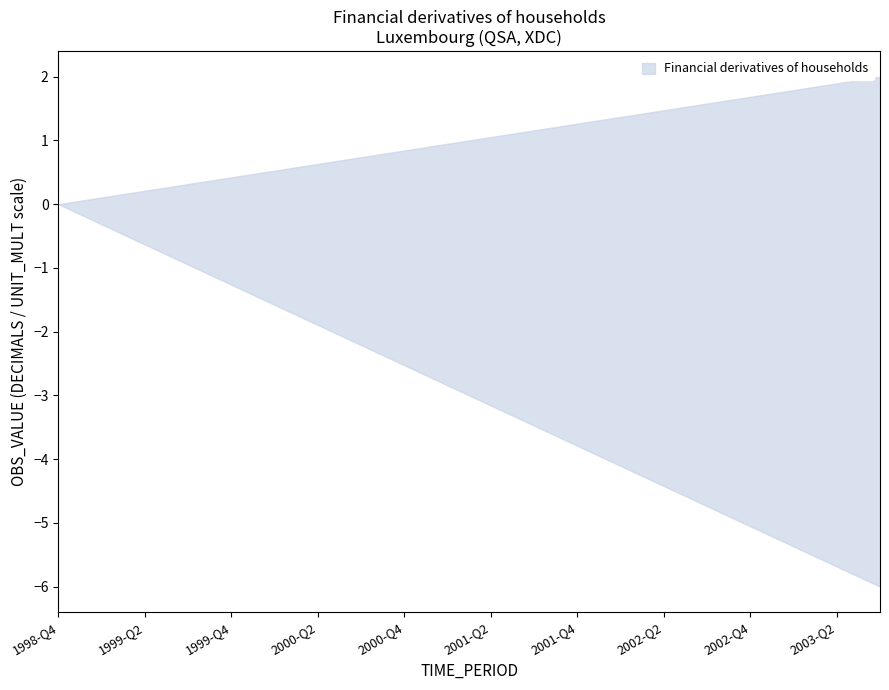

True or false: UNIT_MULT has more than 0 points higher than both neighbors.

False